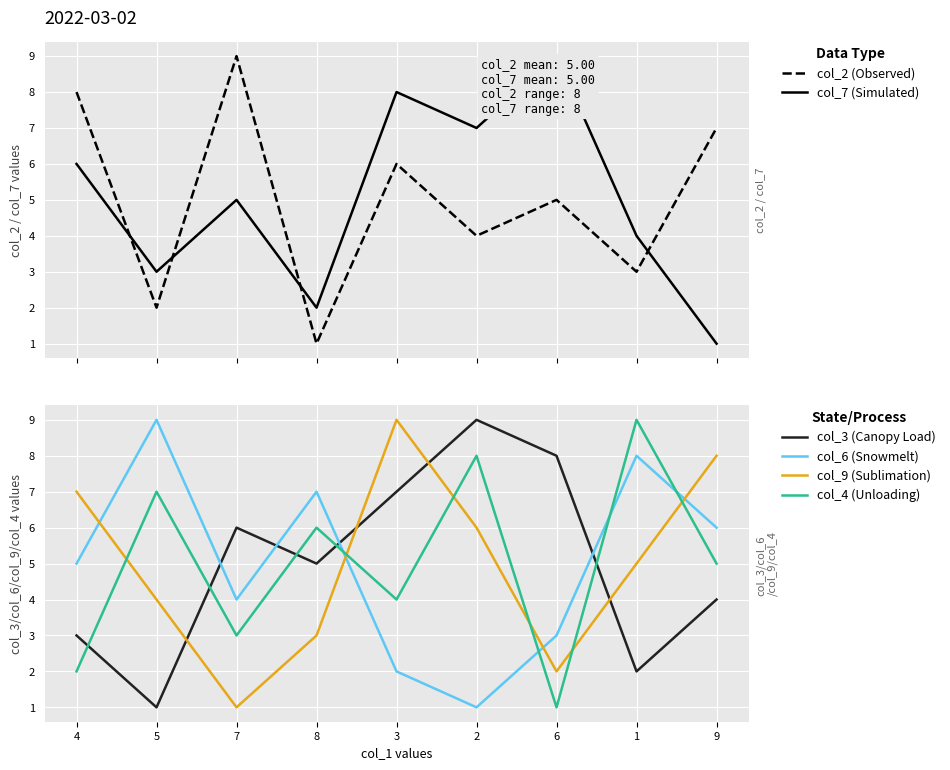

Which has a higher value, 3 or 1?

3